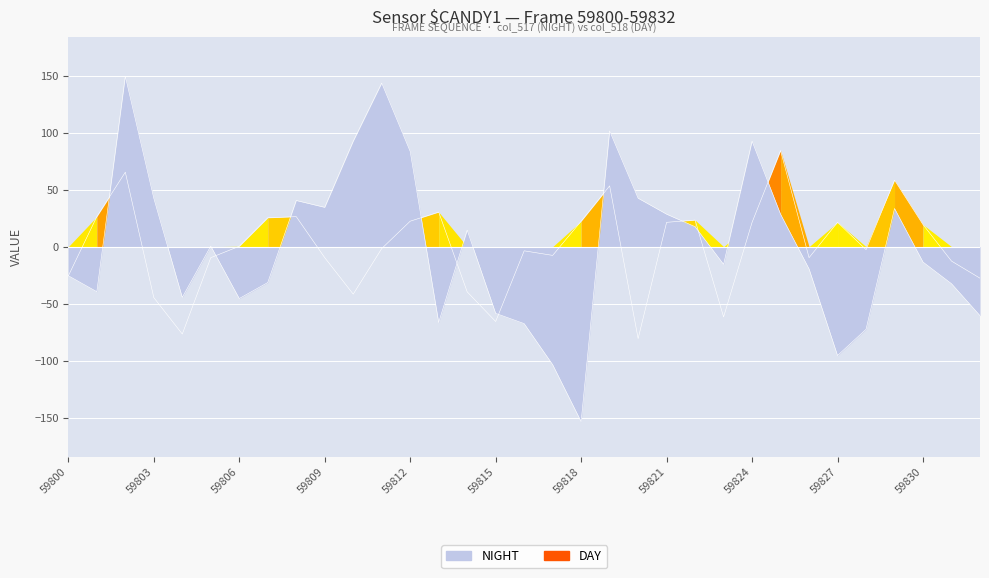

At which label does col_517 reach its minimum?

59818